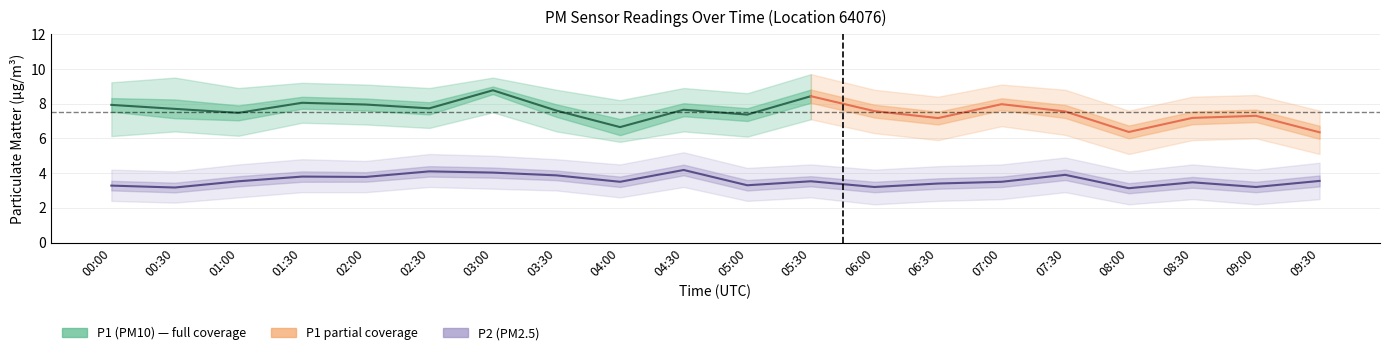

Which has a higher value, 04:00 or 01:00?

01:00